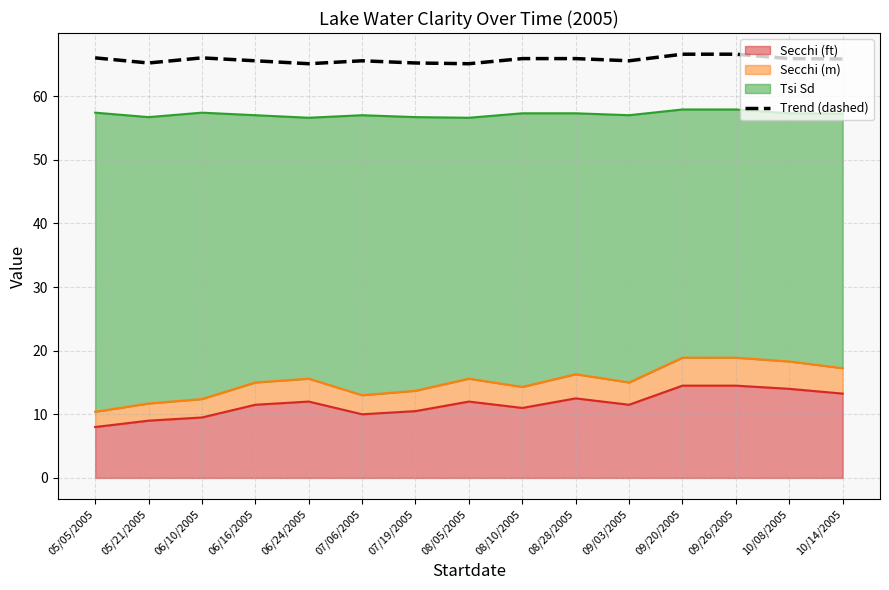

What is the change in value from 06/16/2005 to 10/08/2005?

+0.3